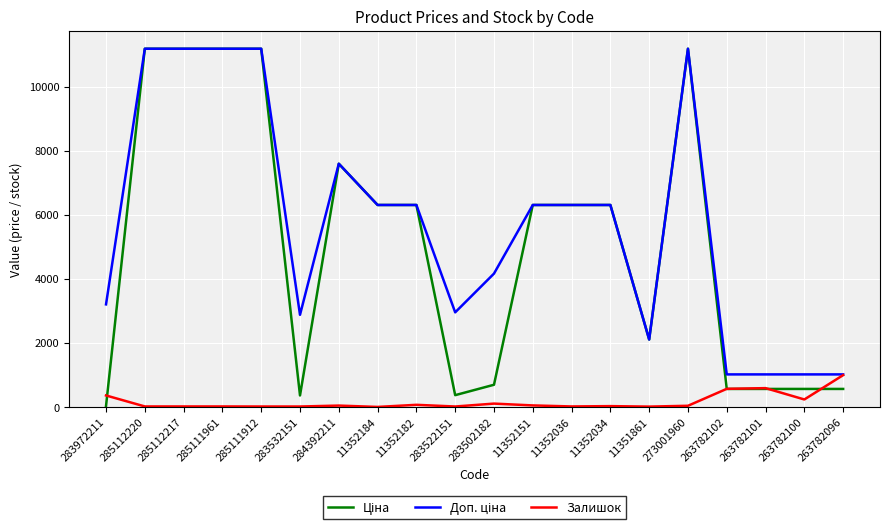

True or false: Залишок has a value of 106.0 at 283502182.

True